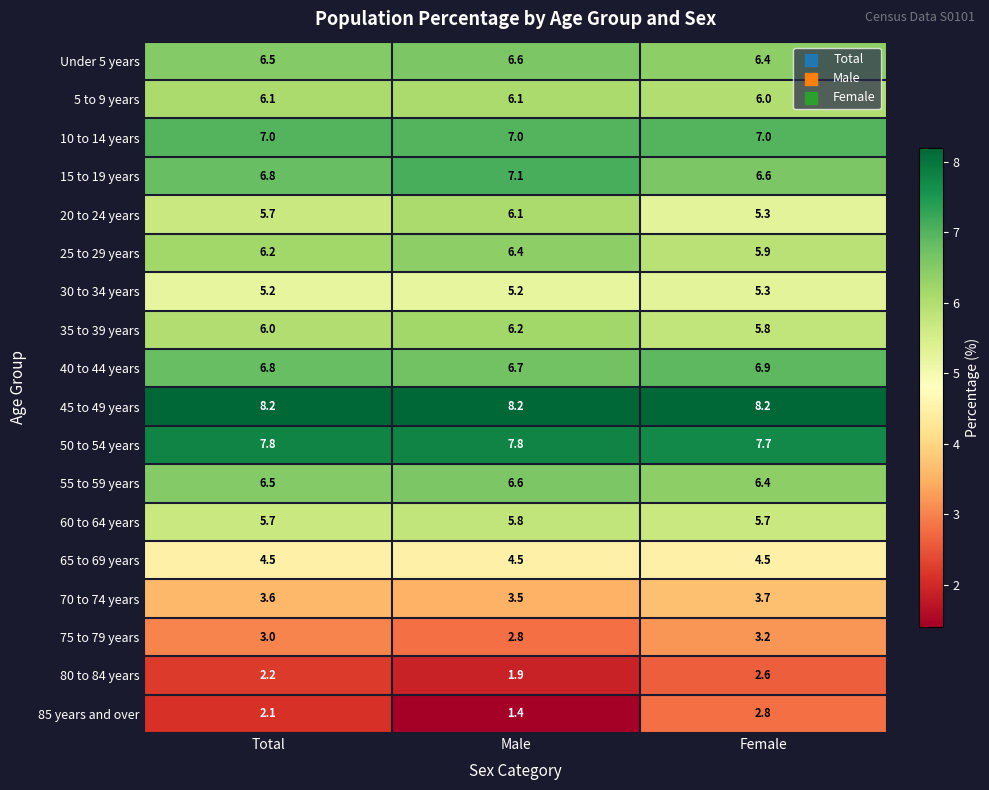

What value does the 50 to 54 years series have at Female?

7.7